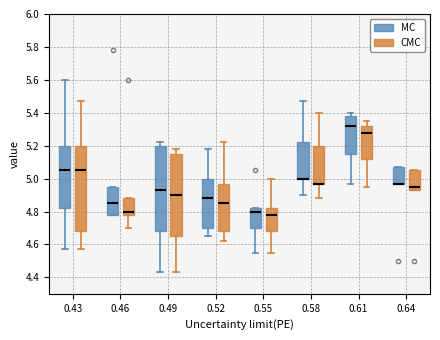

Reading left to right, transcribe this box plot: for each box, give where its median line is, the range the box spans, and where its two whiskers end, as read against the y-axis. The values are not printed on the chart, so give them approximately, as read against the axis.

0.43 (MC): median 5.06, box 4.82 to 5.20, whiskers 4.58 to 5.60
0.43 (CMC): median 5.06, box 4.68 to 5.20, whiskers 4.58 to 5.48
0.46 (MC): median 4.86, box 4.78 to 4.96, whiskers 4.78 to 4.96
0.46 (CMC): median 4.80, box 4.78 to 4.88, whiskers 4.70 to 4.88
0.49 (MC): median 4.94, box 4.68 to 5.20, whiskers 4.44 to 5.22
0.49 (CMC): median 4.90, box 4.66 to 5.16, whiskers 4.44 to 5.18
0.52 (MC): median 4.88, box 4.70 to 5.00, whiskers 4.66 to 5.18
0.52 (CMC): median 4.86, box 4.68 to 4.98, whiskers 4.62 to 5.22
0.55 (MC): median 4.80, box 4.70 to 4.82, whiskers 4.56 to 4.82
0.55 (CMC): median 4.78, box 4.68 to 4.82, whiskers 4.56 to 5.00
0.58 (MC): median 5.00 (drawn on the box's lower edge), box 5.00 to 5.22, whiskers 4.90 to 5.48
0.58 (CMC): median 4.98 (drawn on the box's lower edge), box 4.98 to 5.20, whiskers 4.88 to 5.40
0.61 (MC): median 5.32, box 5.16 to 5.38, whiskers 4.98 to 5.40
0.61 (CMC): median 5.28, box 5.12 to 5.32, whiskers 4.96 to 5.36
0.64 (MC): median 4.98 (drawn on the box's lower edge), box 4.98 to 5.08, whiskers 4.98 to 5.08
0.64 (CMC): median 4.96, box 4.94 to 5.06, whiskers 4.94 to 5.06